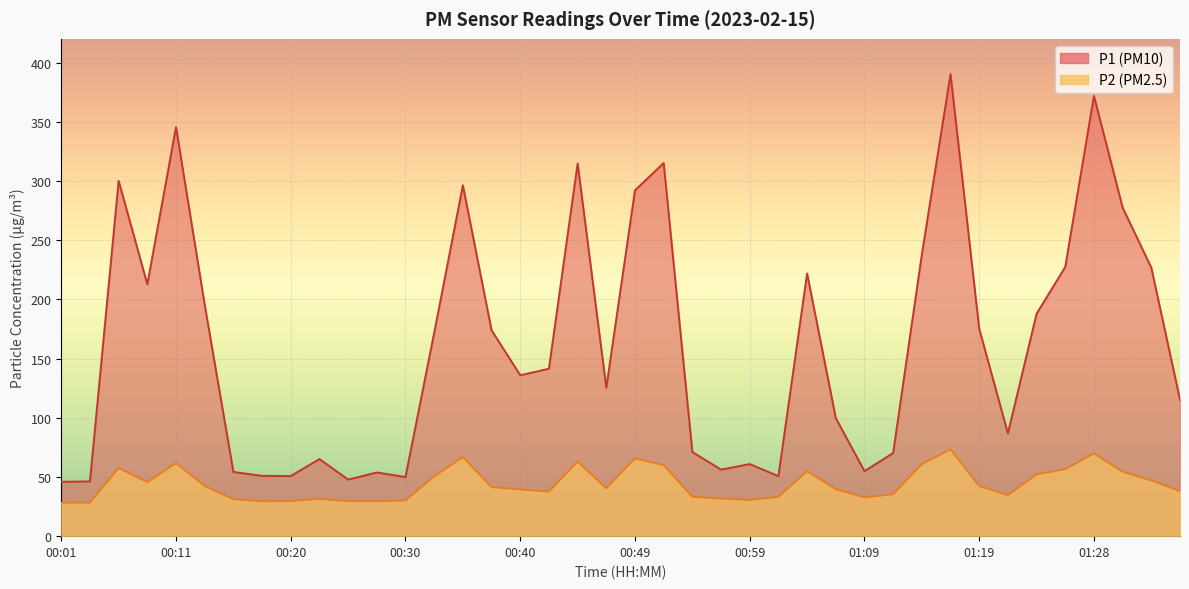

Reading left to right, list all the values displayed in this chart.

P1: 00:01=45.9	00:03=46.3	00:06=300.0	00:08=212.7	00:11=345.4	00:13=195.4	00:16=54.2	00:18=50.9	00:20=50.8	00:23=65.1	00:25=47.8	00:28=53.8	00:30=50.0	00:33=171.7	00:35=296.3	00:37=173.9	00:40=135.9	00:42=141.4	00:45=314.7	00:47=125.3	00:49=292.0	00:52=315.1	00:54=71.0	00:57=56.2	00:59=60.9	01:02=50.7	01:04=221.8	01:06=99.8	01:09=54.9	01:11=70.2	01:14=237.8	01:16=390.2	01:19=175.2	01:21=86.8	01:23=187.8	01:26=227.4	01:28=371.7	01:31=277.5	01:33=226.8	01:36=115.1
P2: 00:01=28.2	00:03=28.3	00:06=57.6	00:08=45.6	00:11=61.7	00:13=42.4	00:16=31.2	00:18=29.4	00:20=29.6	00:23=31.5	00:25=29.6	00:28=29.5	00:30=30.1	00:33=50.5	00:35=66.8	00:37=41.5	00:40=39.5	00:42=37.7	00:45=63.1	00:47=40.5	00:49=65.7	00:52=60.0	00:54=33.3	00:57=31.7	00:59=30.6	01:02=33.2	01:04=54.9	01:06=39.7	01:09=32.8	01:11=35.4	01:14=60.8	01:16=73.3	01:19=42.5	01:21=34.7	01:23=52.2	01:26=56.6	01:28=69.9	01:31=54.5	01:33=47.1	01:36=38.0